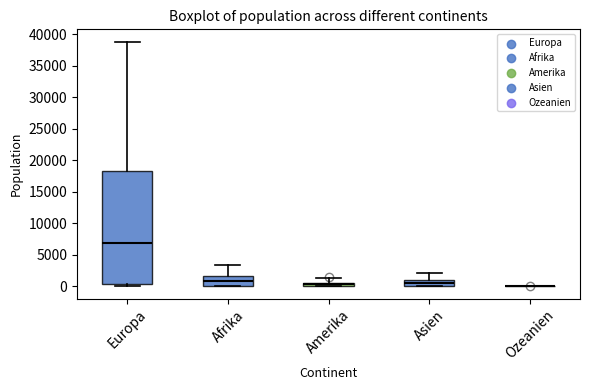

Which box is the tallest, from its lower edge to its upper edge?

Europa